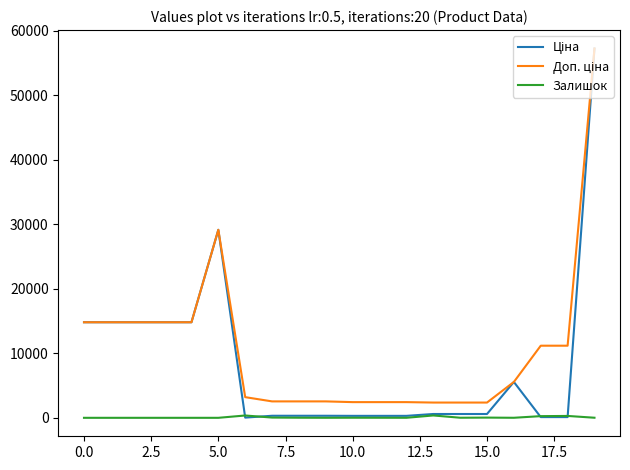

What is the greatest value displayed?

57258.0